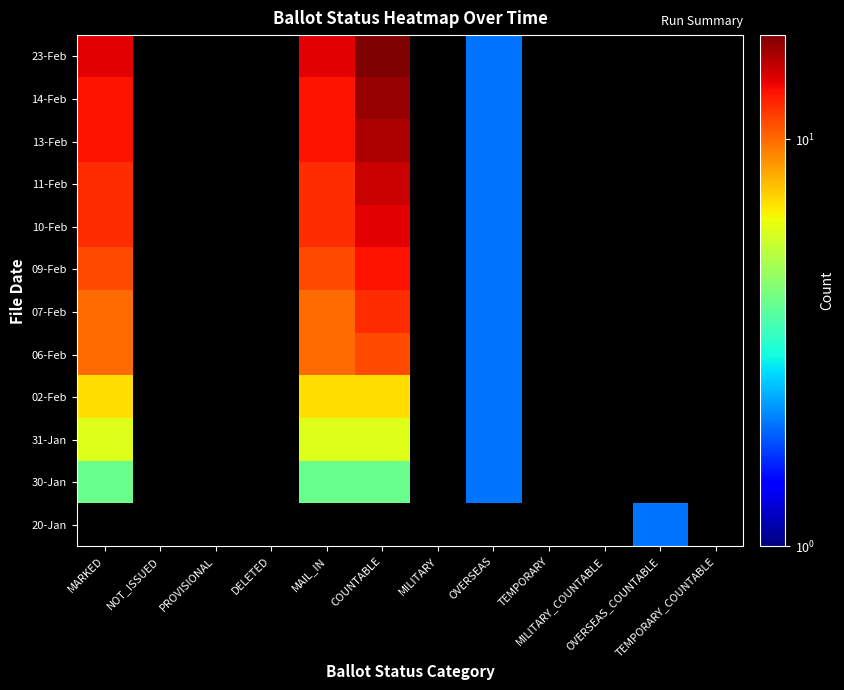

Which has a higher value, MAIL_IN or COUNTABLE?

COUNTABLE